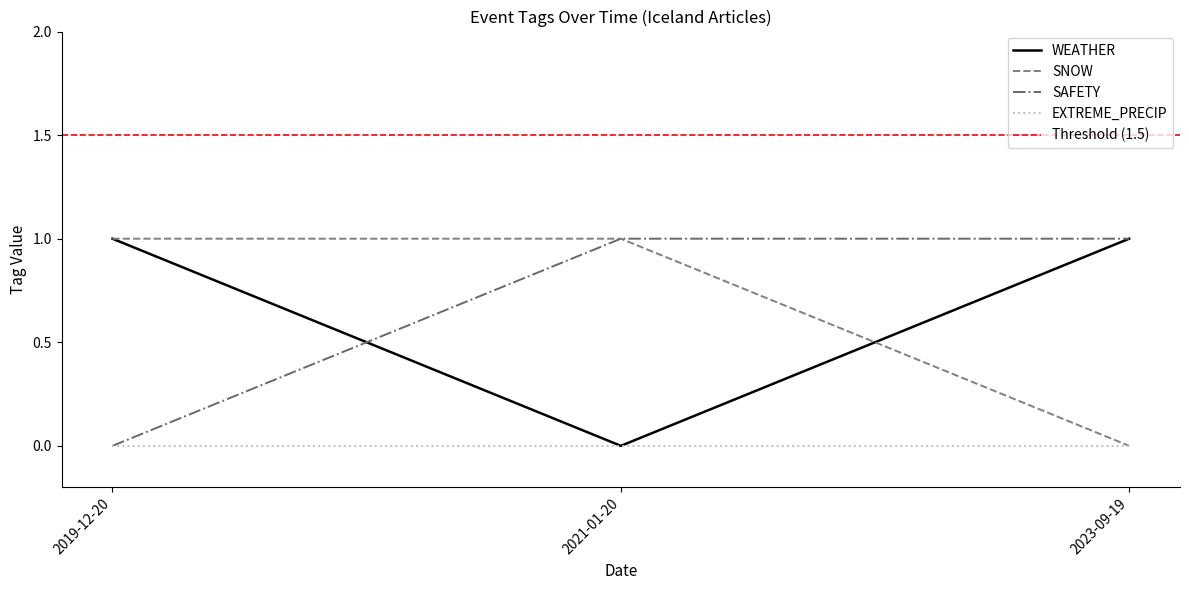

At which category is the sum across all series the highest?

2019-12-20